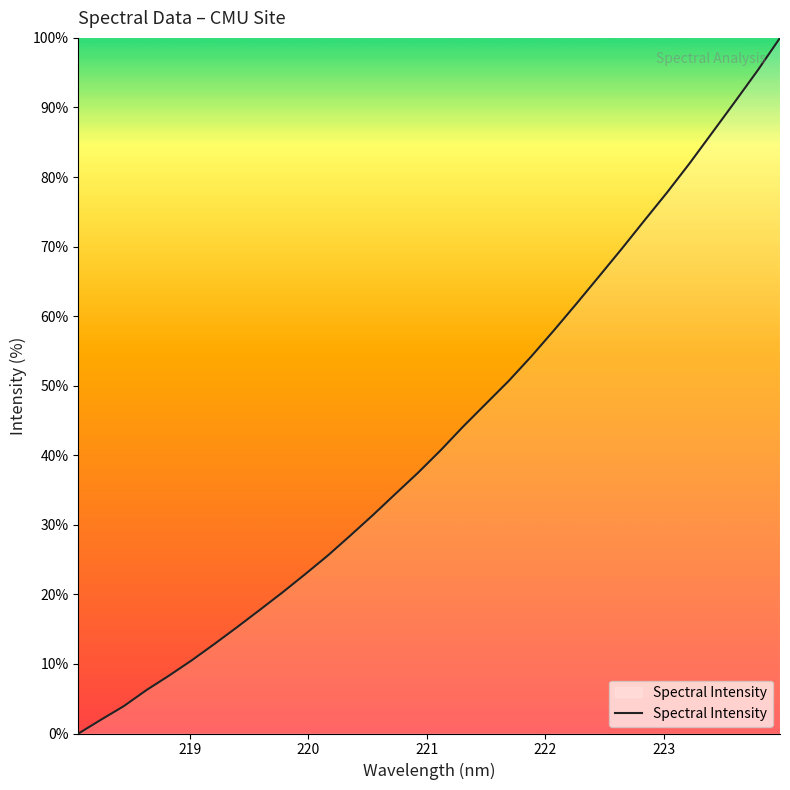

What is the maximum value shown in the chart?

100.0